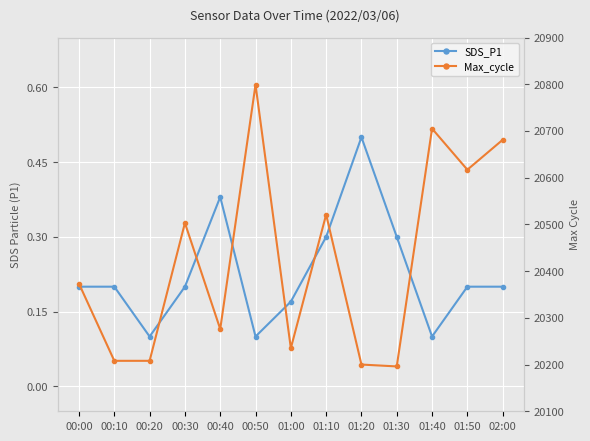

Is the value of SDS_P1 at 02:00 greater than the value of Max_cycle at 01:00?

No